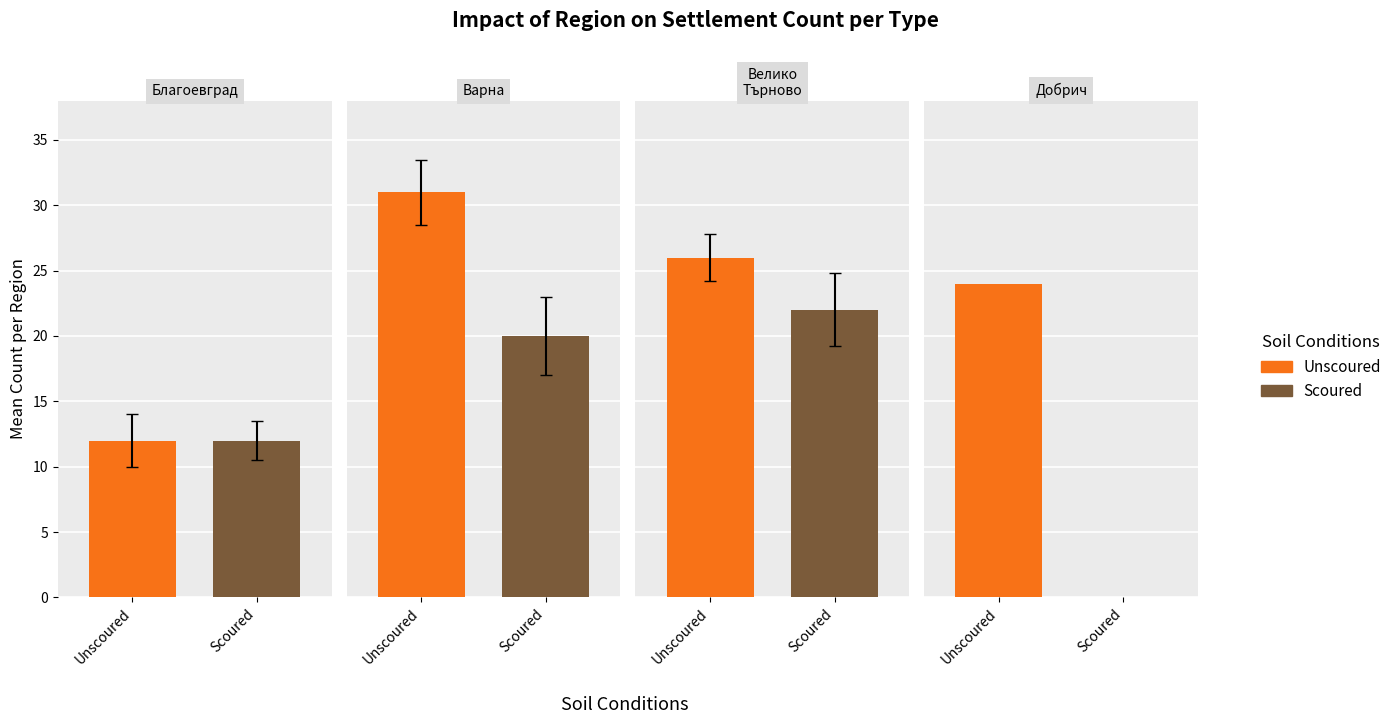

What is the difference between the maximum and minimum values in the Unscoured series?

19